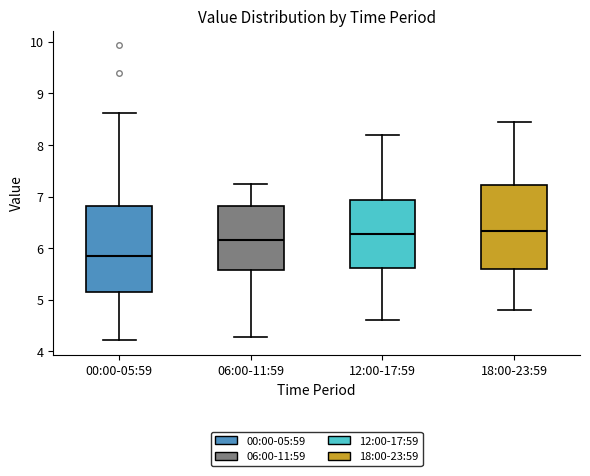

Where does the lower whisker of the box for 06:00-11:59 end on the y-axis? The values are not printed on the chart, so give them approximately, as read against the axis.

4.3